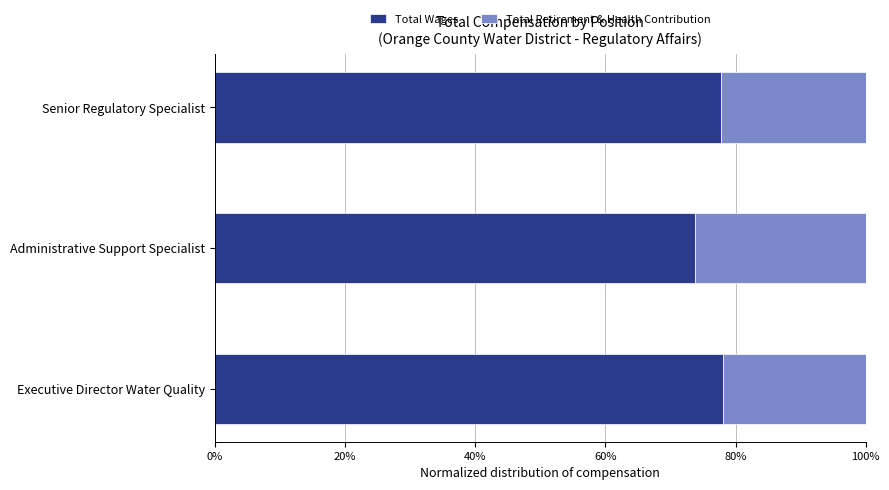

What is the total value across all series at Administrative Support Specialist?

100.0